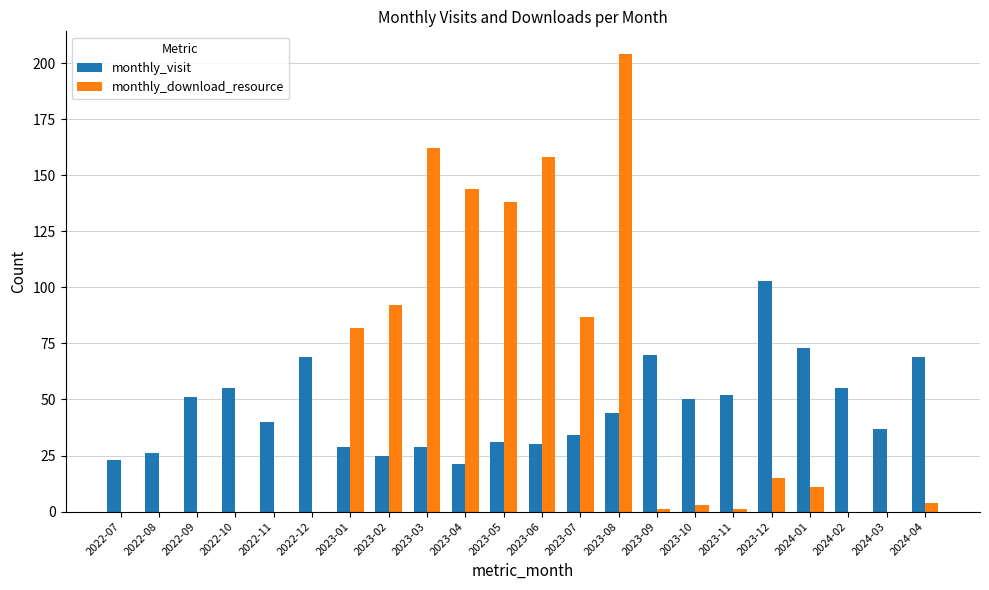

Reading left to right, extract all data points from this chart.

monthly_visit: 2022-07=23	2022-08=26	2022-09=51	2022-10=55	2022-11=40	2022-12=69	2023-01=29	2023-02=25	2023-03=29	2023-04=21	2023-05=31	2023-06=30	2023-07=34	2023-08=44	2023-09=70	2023-10=50	2023-11=52	2023-12=103	2024-01=73	2024-02=55	2024-03=37	2024-04=69
monthly_download_resource: 2022-07=0	2022-08=0	2022-09=0	2022-10=0	2022-11=0	2022-12=0	2023-01=82	2023-02=92	2023-03=162	2023-04=144	2023-05=138	2023-06=158	2023-07=87	2023-08=204	2023-09=1	2023-10=3	2023-11=1	2023-12=15	2024-01=11	2024-02=0	2024-03=0	2024-04=4